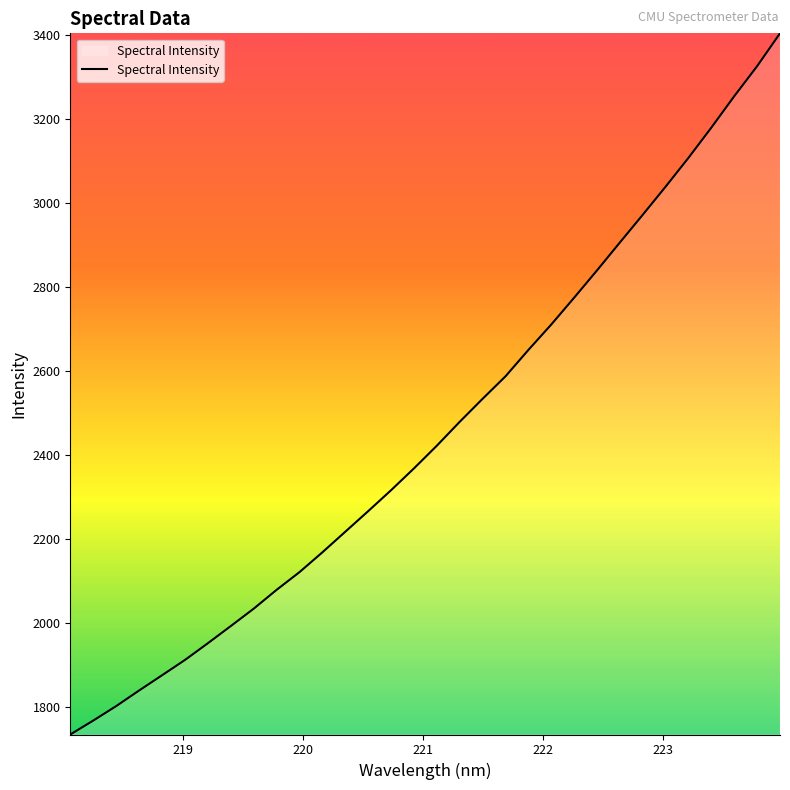

What is the average value?

2456.9